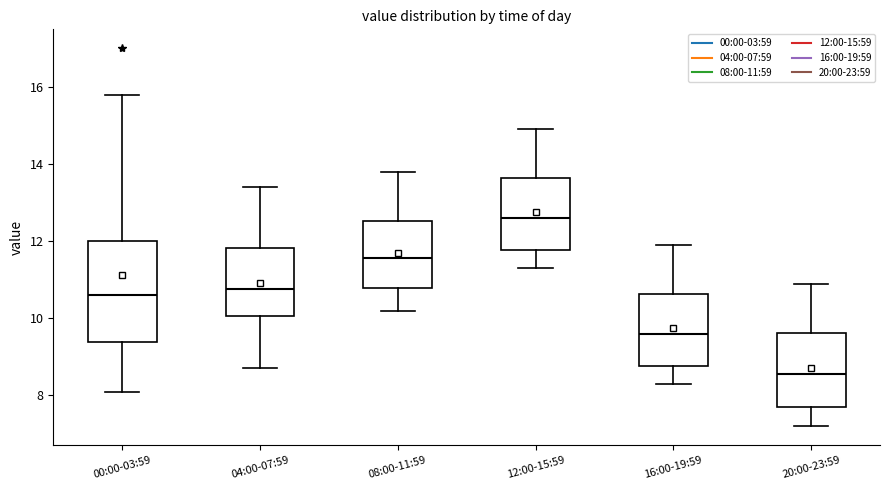

Reading left to right, read every box against the y-axis: the position of its median line, the range the box covers, and the ends of its whiskers. The values are not printed on the chart, so give them approximately, as read against the axis.

00:00-03:59: median 10.6, box 9.4 to 12.0, whiskers 8.2 to 15.8
04:00-07:59: median 10.8, box 10.0 to 11.8, whiskers 8.8 to 13.4
08:00-11:59: median 11.6, box 10.8 to 12.6, whiskers 10.2 to 13.8
12:00-15:59: median 12.6, box 11.8 to 13.6, whiskers 11.4 to 15.0
16:00-19:59: median 9.6, box 8.8 to 10.6, whiskers 8.4 to 12.0
20:00-23:59: median 8.6, box 7.8 to 9.6, whiskers 7.2 to 11.0